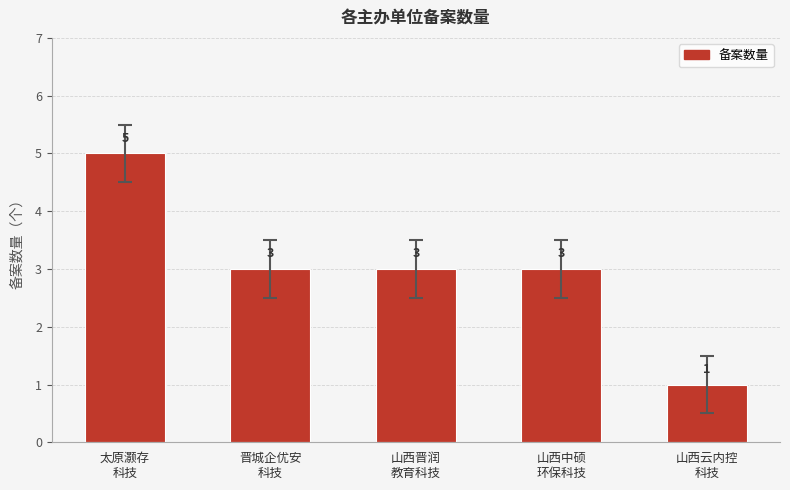

Reading left to right, transcribe all the data shown in this chart.

5	3	3	3	1